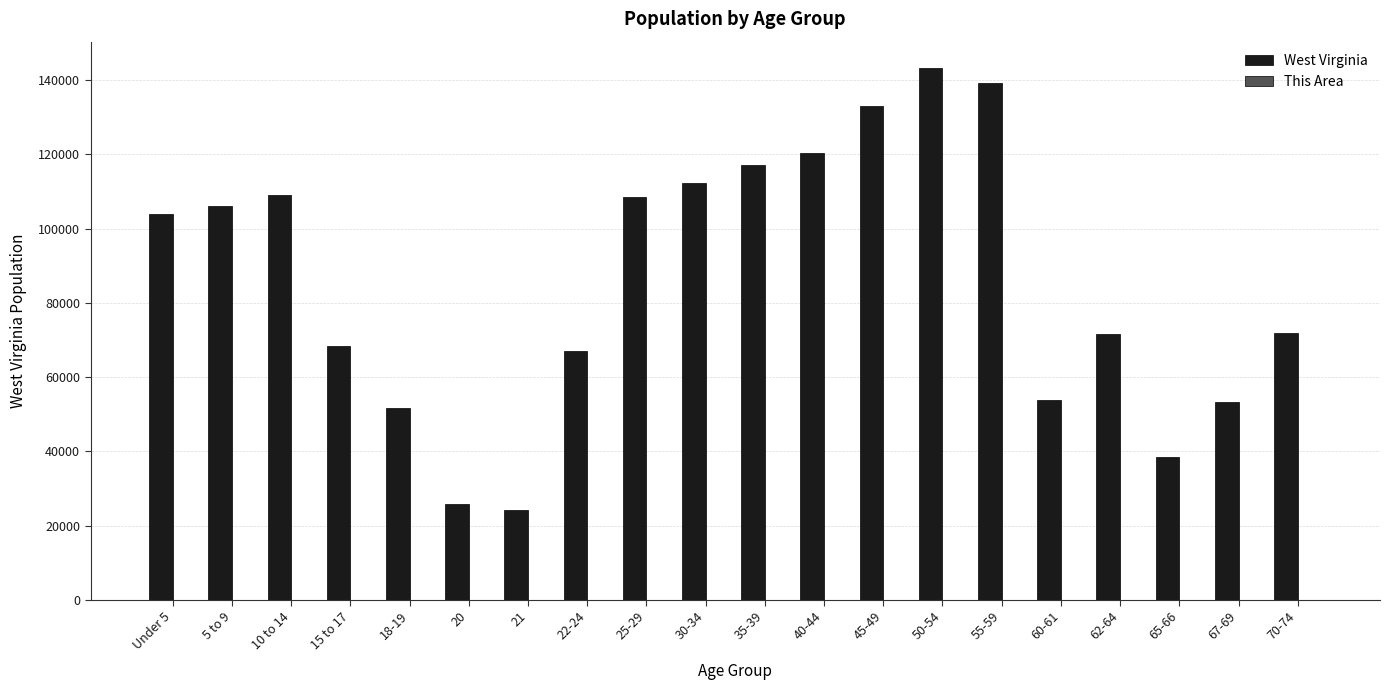

What is the sum of all West Virginia values?

1719110